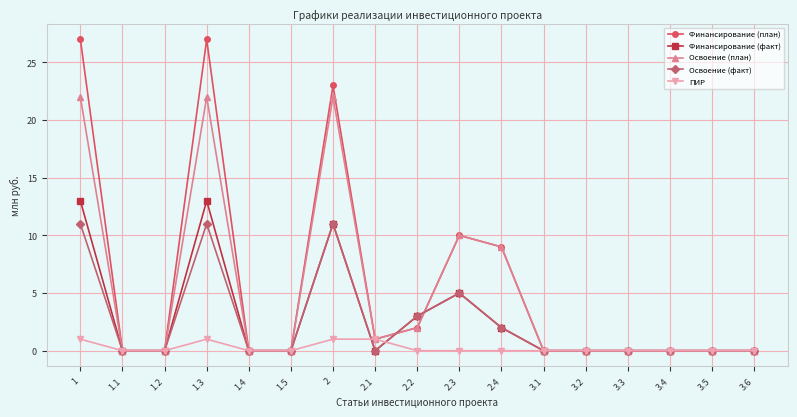

At which category does ПИР reach its first local peak?

1.3